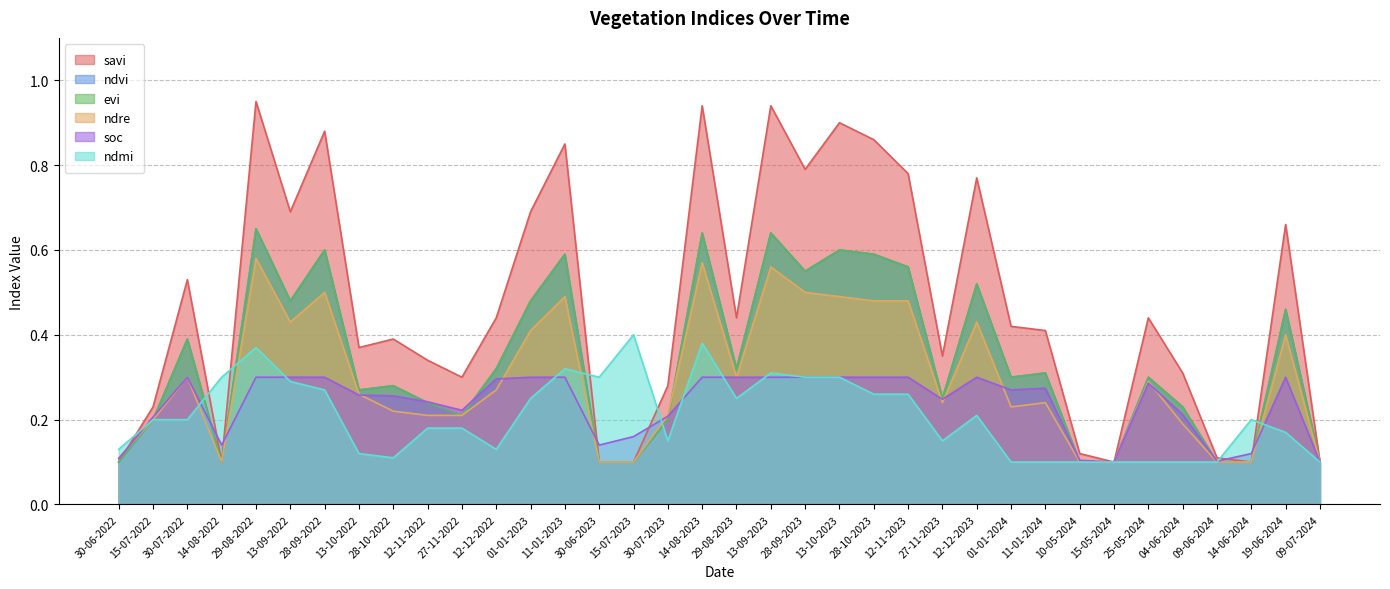

True or false: savi and ndvi intersect in this chart.

False